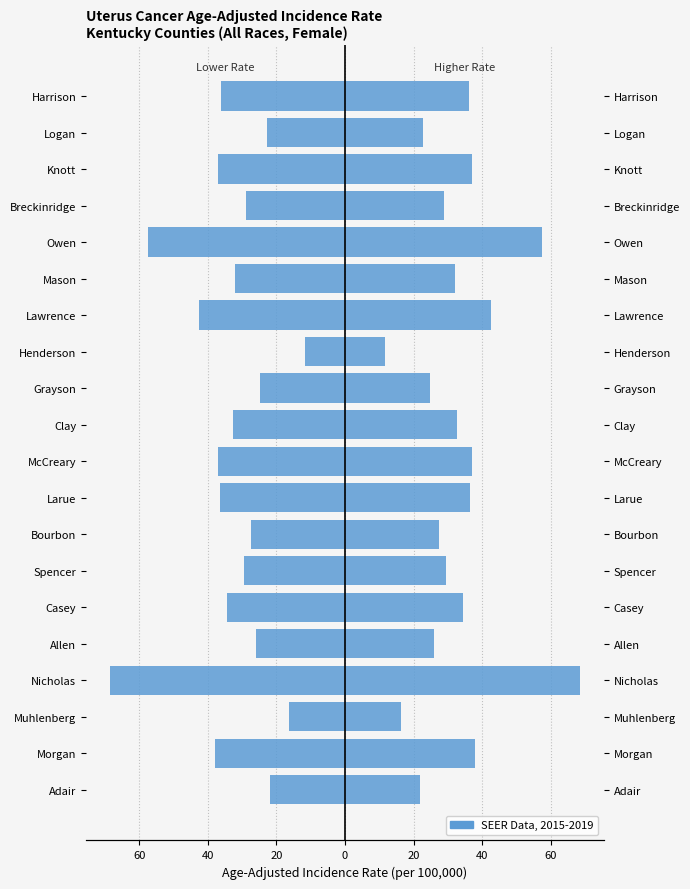

What is the minimum value shown in the chart?

-68.7